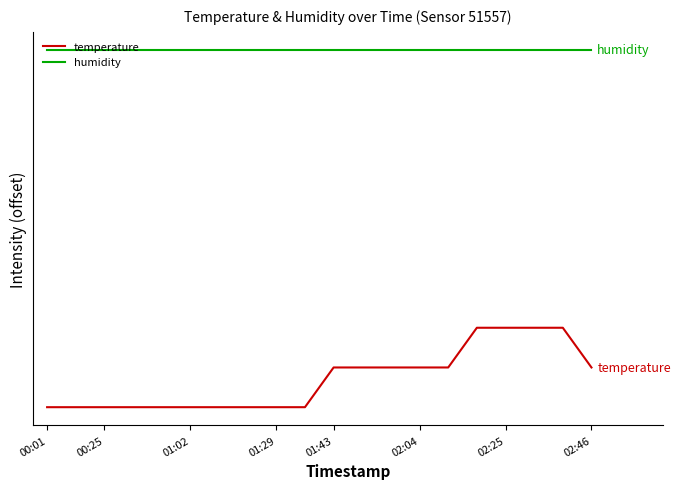

True or false: humidity and temperature intersect in this chart.

False